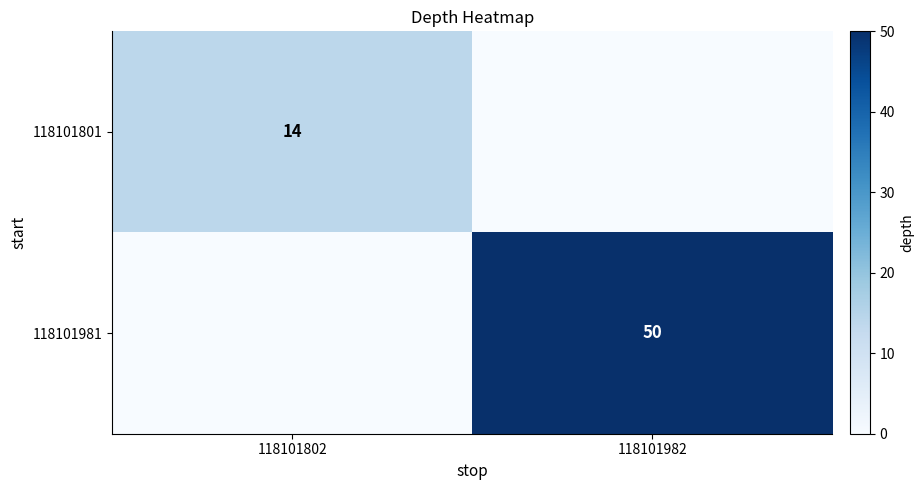

At how many categories does at least one series exceed 5?

2